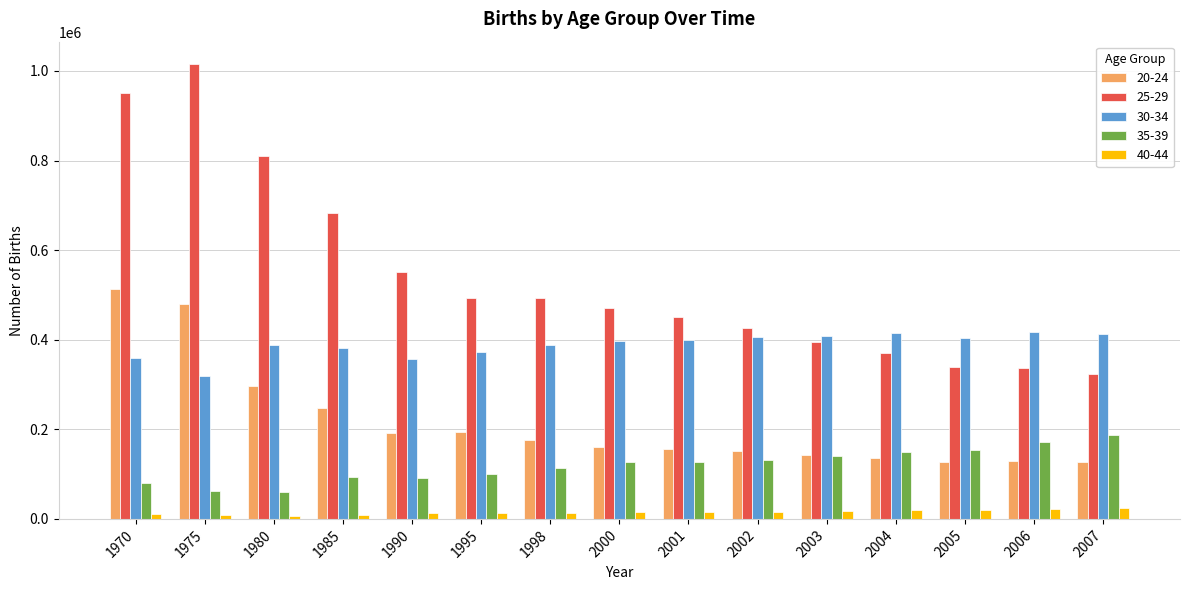

At which label is 20-24 closest to 319676?

1980